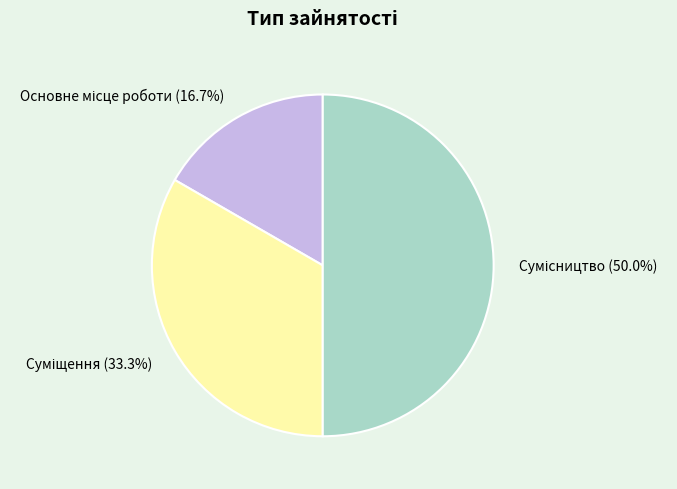

How many slices are in this pie chart?

3